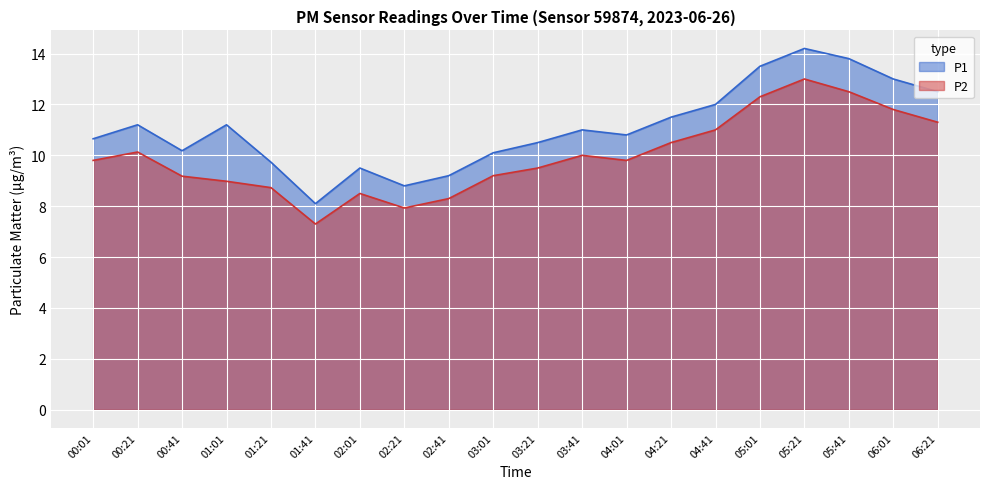

Between 02:41 and 05:01, which series saw the biggest shift?

P1